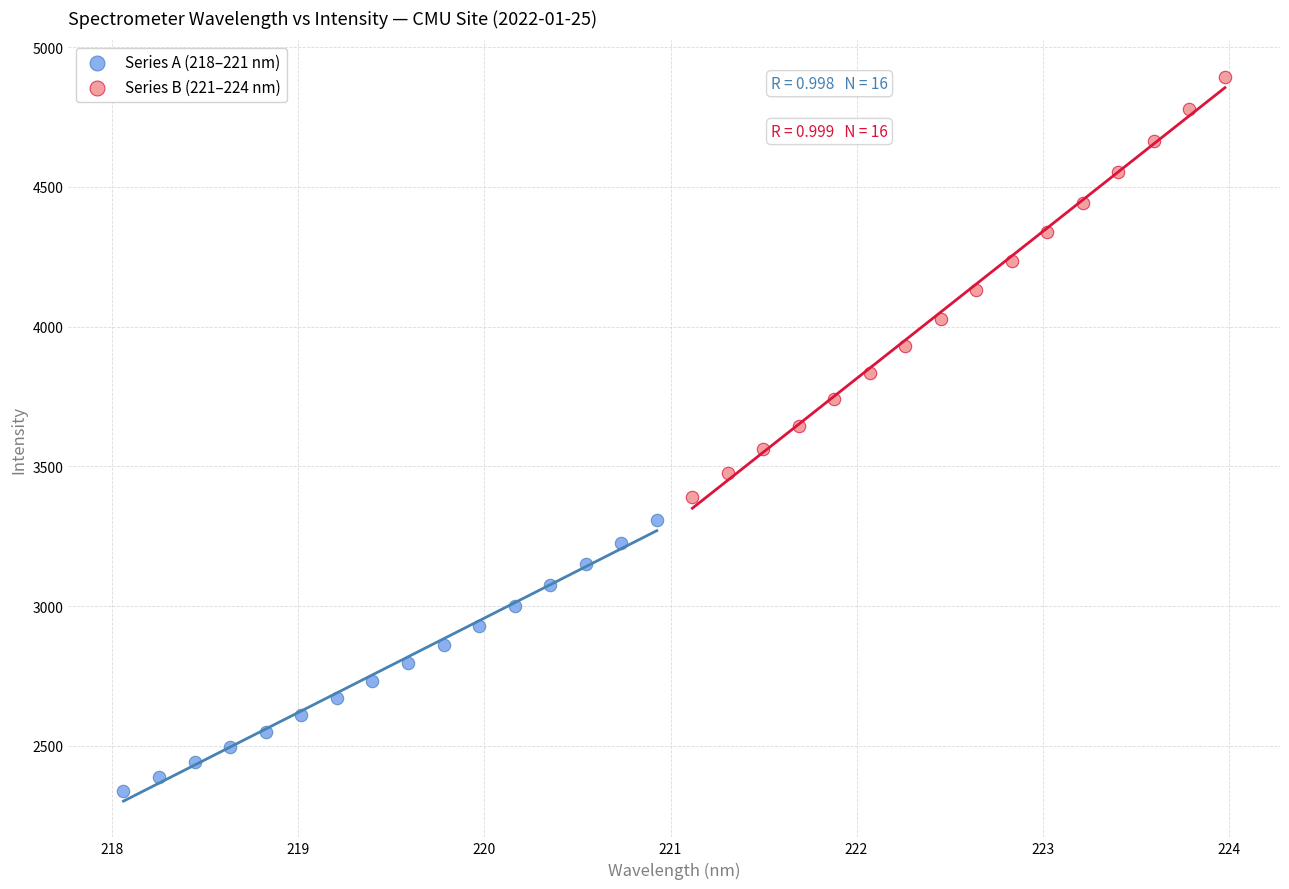

Which series contains the highest Y value?

Series B (221–224 nm)